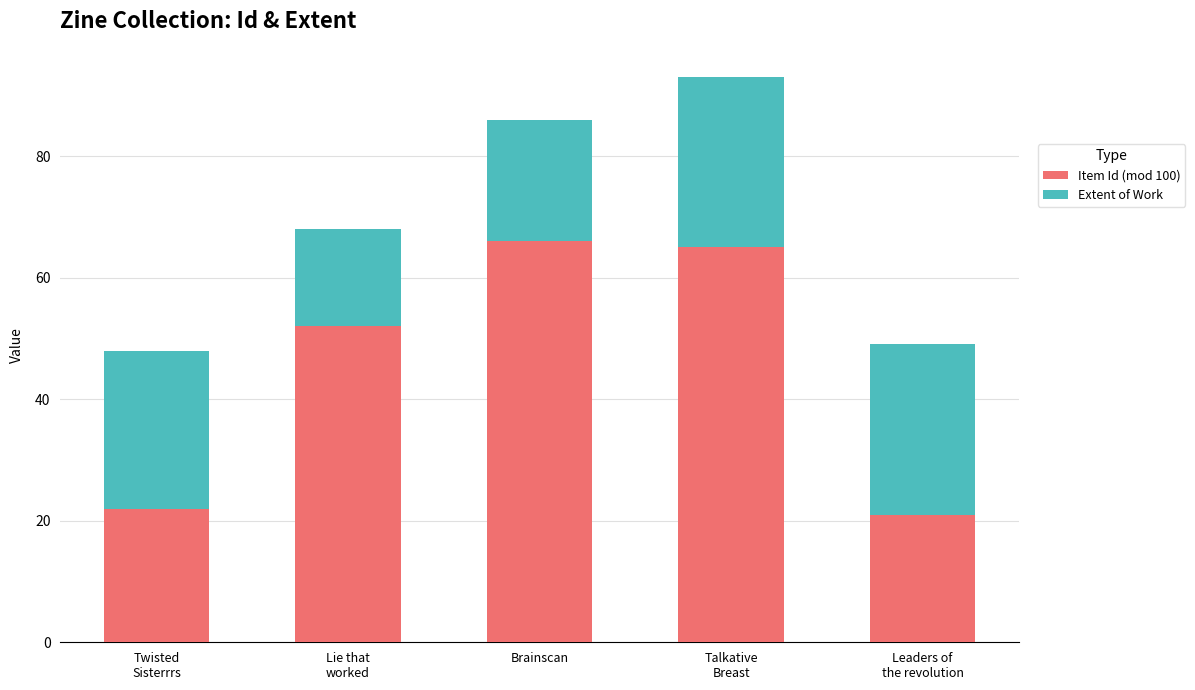

What is the minimum value for Item Id (mod 100)?

21